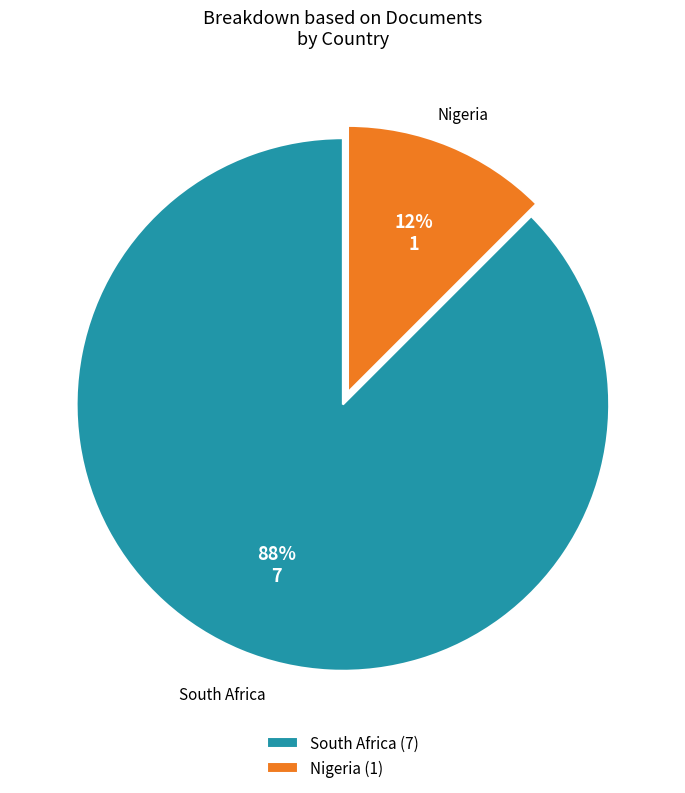

Between South Africa (7) and Nigeria (1), which is larger?

South Africa (7)